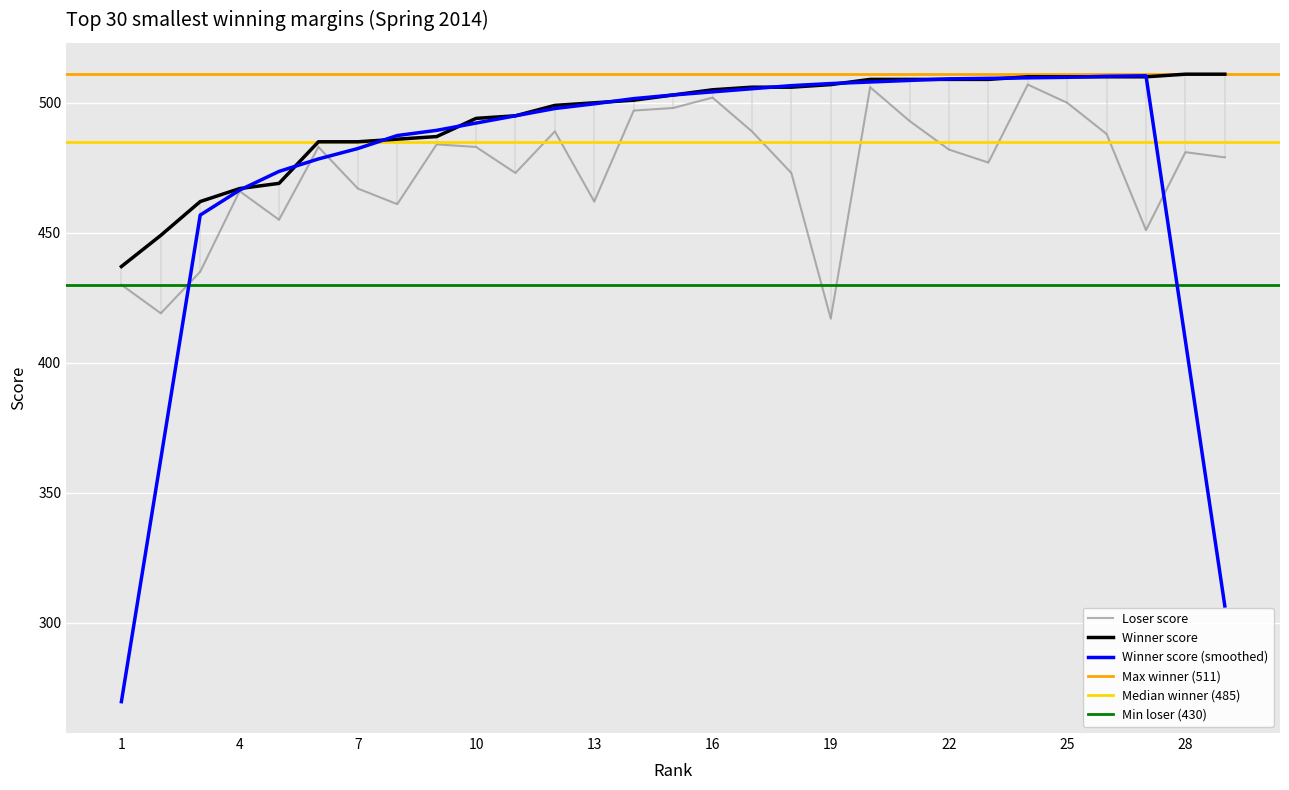

Is it true that Loser score equals 669 at 17?

False